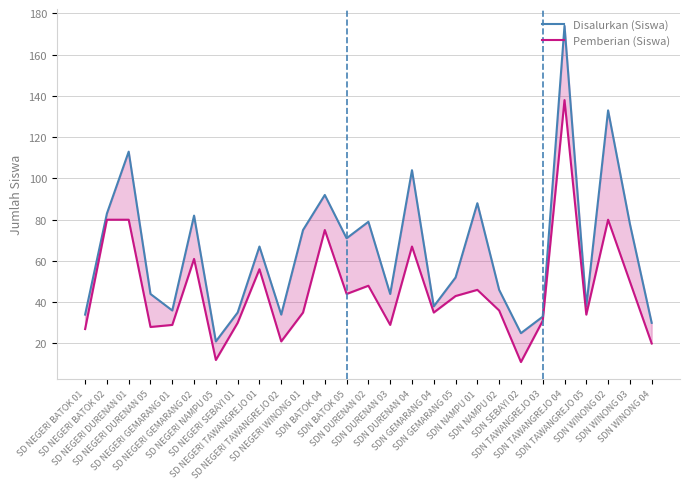

What is the label of the 18th point from the left?

SDN GEMARANG 05